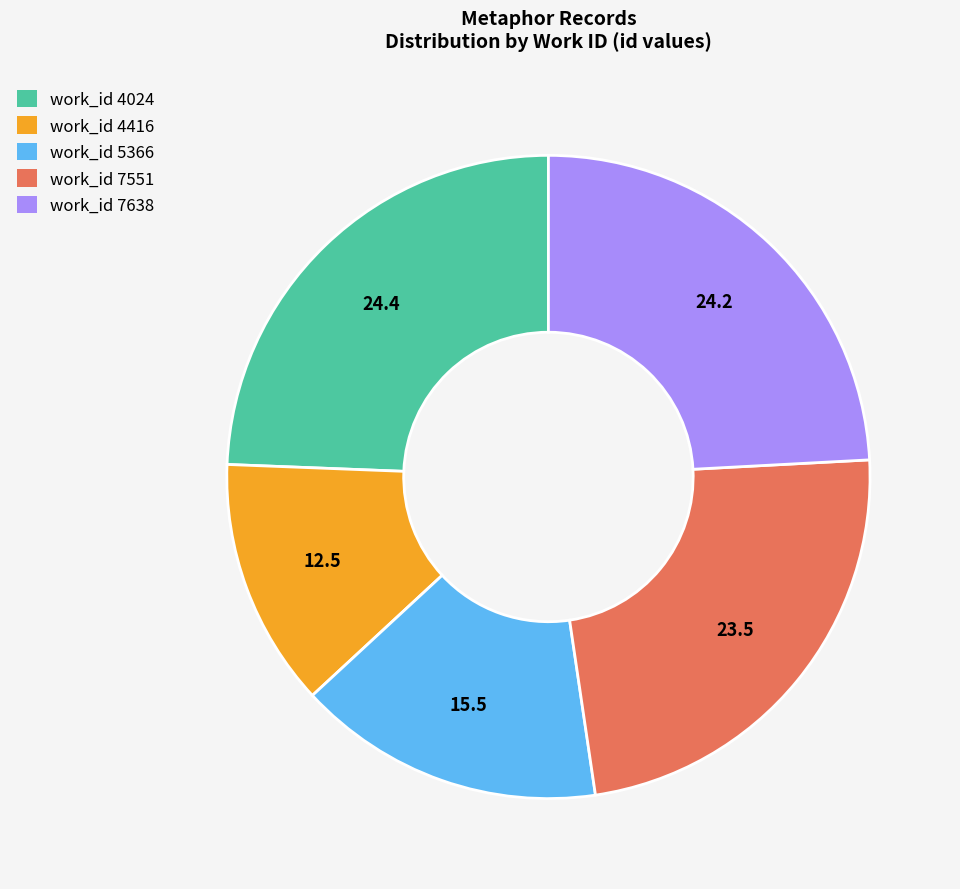

Is it true that work_id 7551 is 24% of the pie?

True